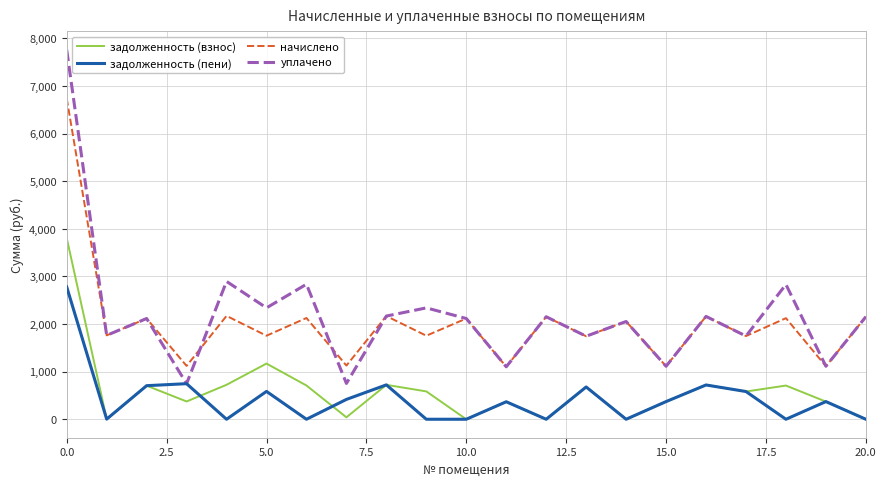

List the series in order of their peak value, highest first.

уплачено, начислено, задолженность (взнос), задолженность (пени)